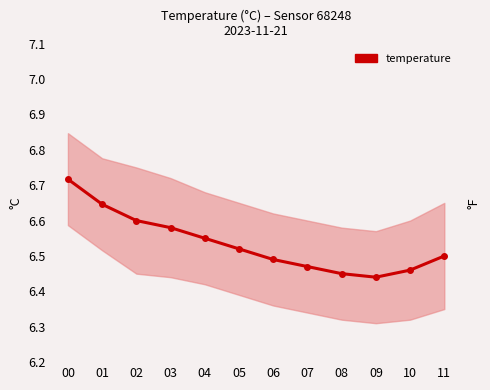

What is the approximate value at 02?

6.6